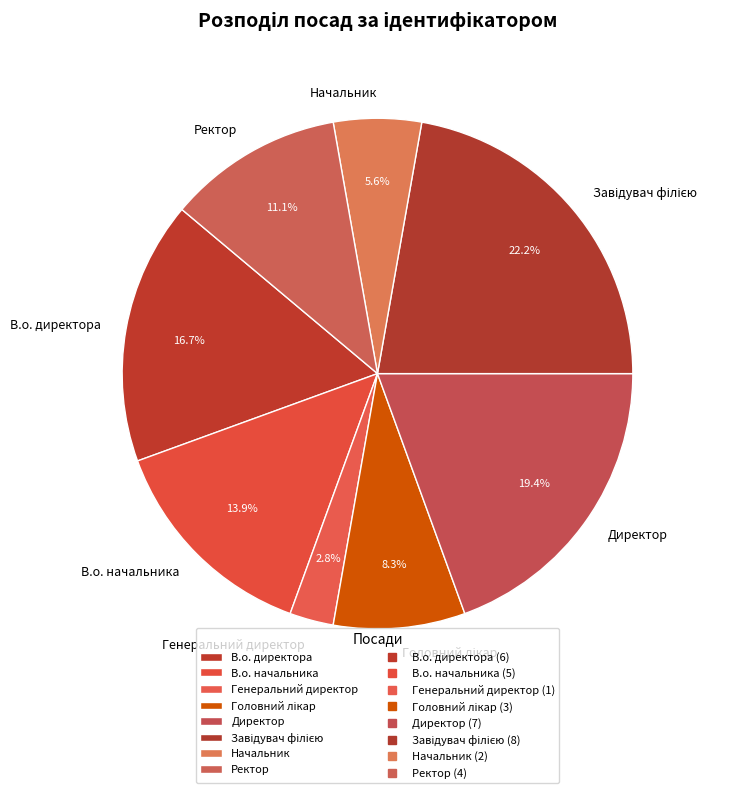

Does any single category account for the majority?

No